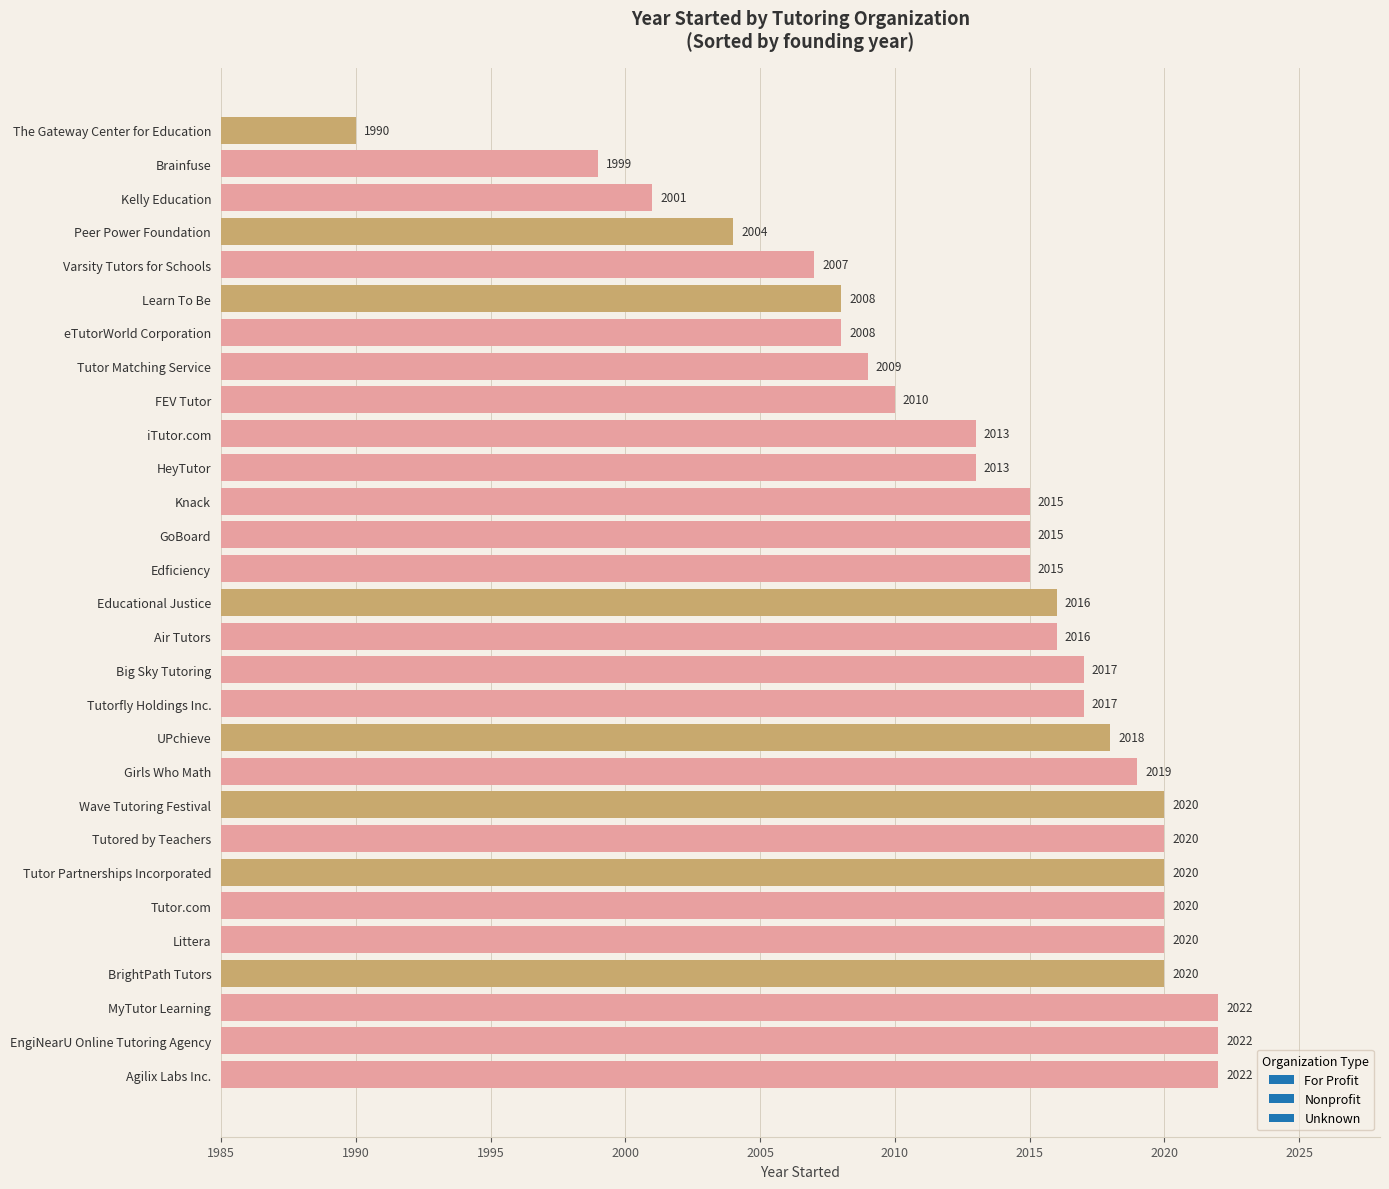

Approximately how many times larger is the value at Tutored by Teachers compared to Kelly Education?

1.0